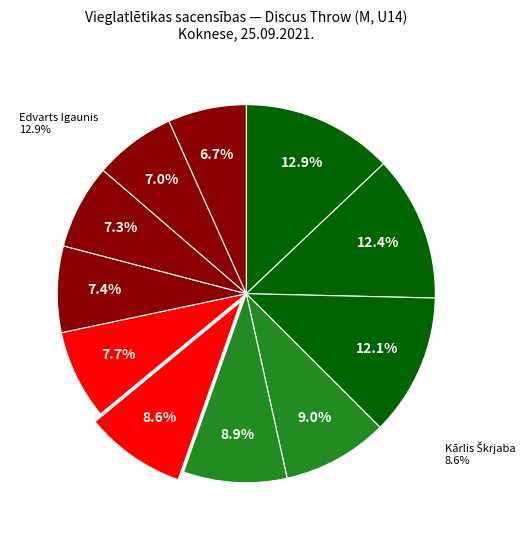

How many segments does this pie chart have?

11